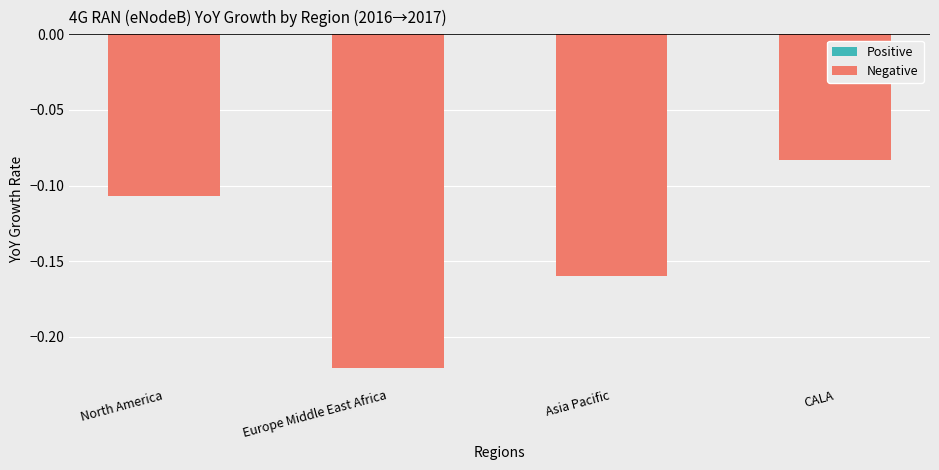

Rank the categories by value from highest to lowest.

CALA, North America, Asia Pacific, Europe Middle East Africa